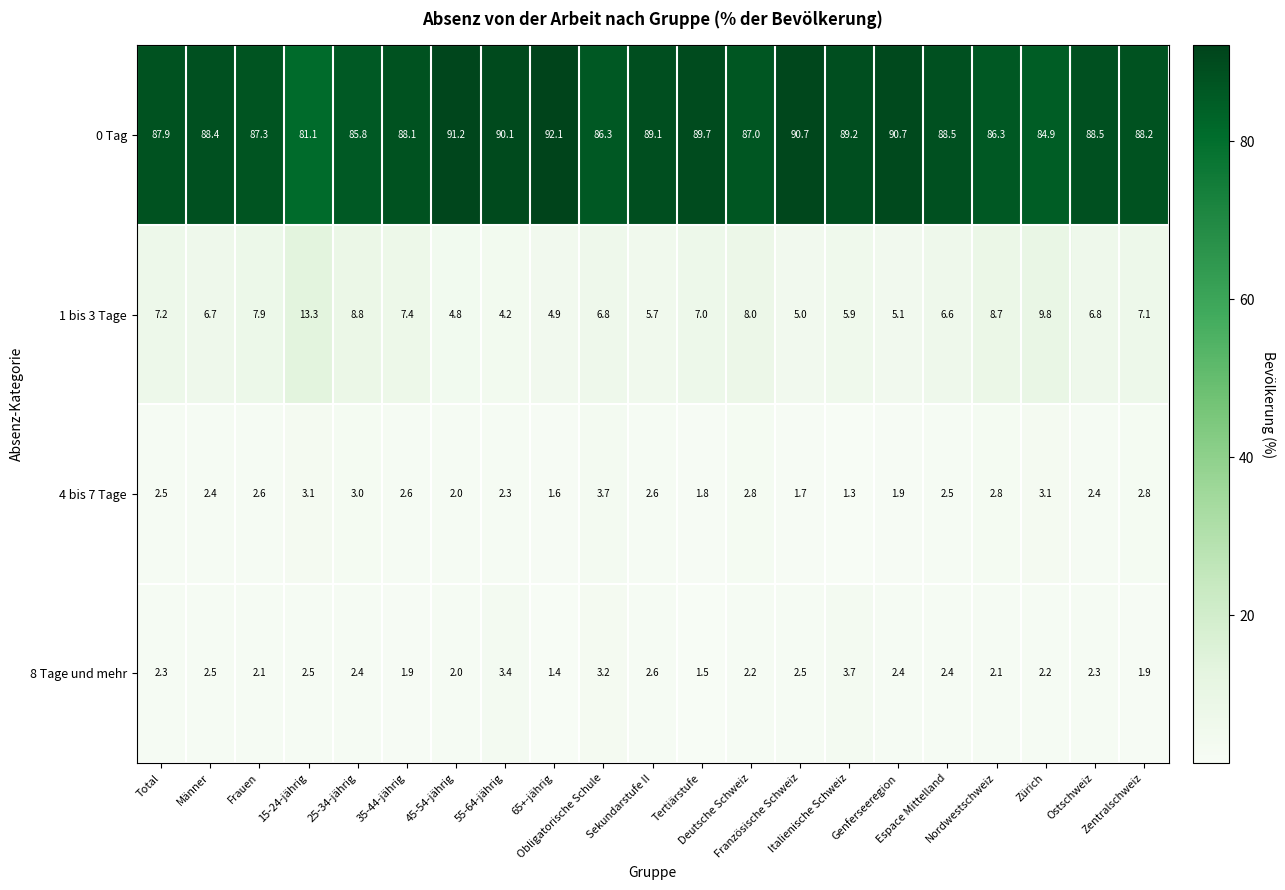

Which series has the widest spread of values?

0 Tag